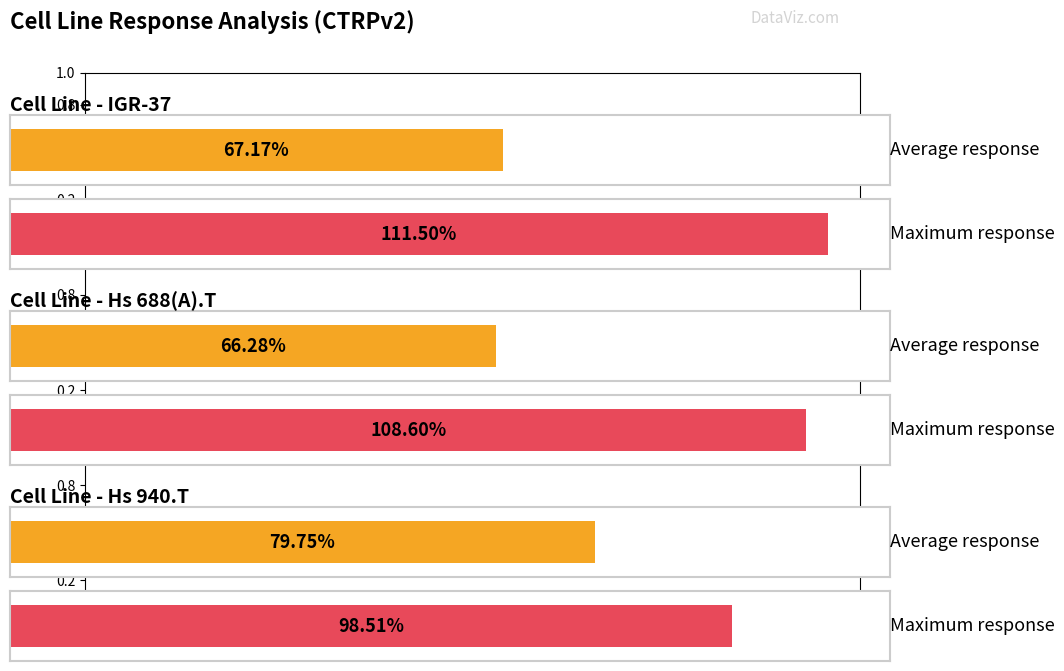

Rank the series by their average value, from lowest to highest.

Average Response, Maximum Response